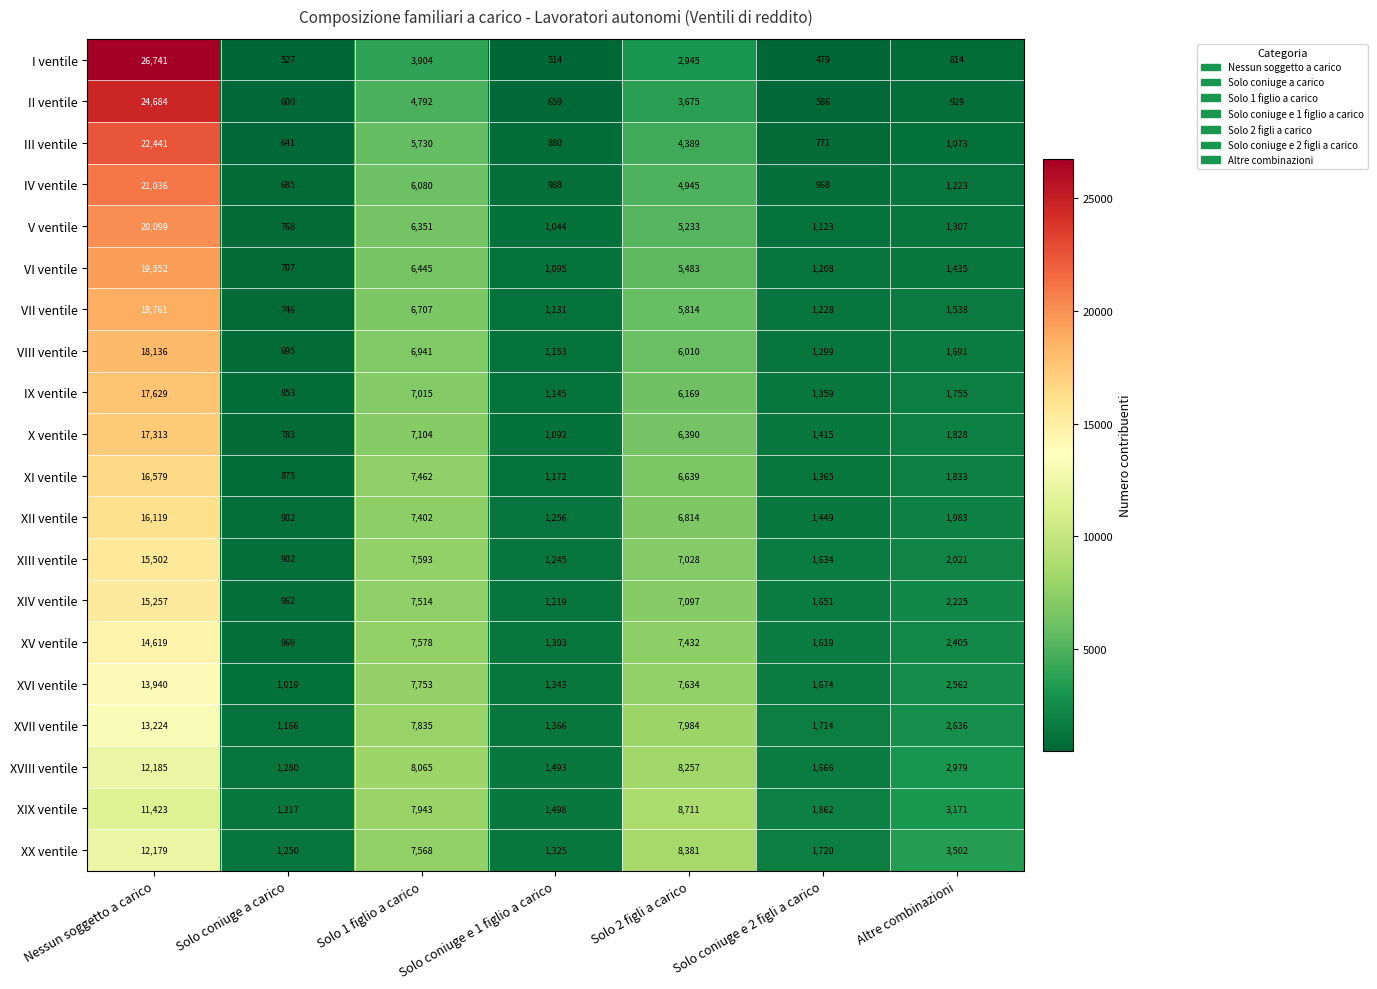

Which series changed the most between Solo 1 figlio a carico and Solo 2 figli a carico?

III ventile